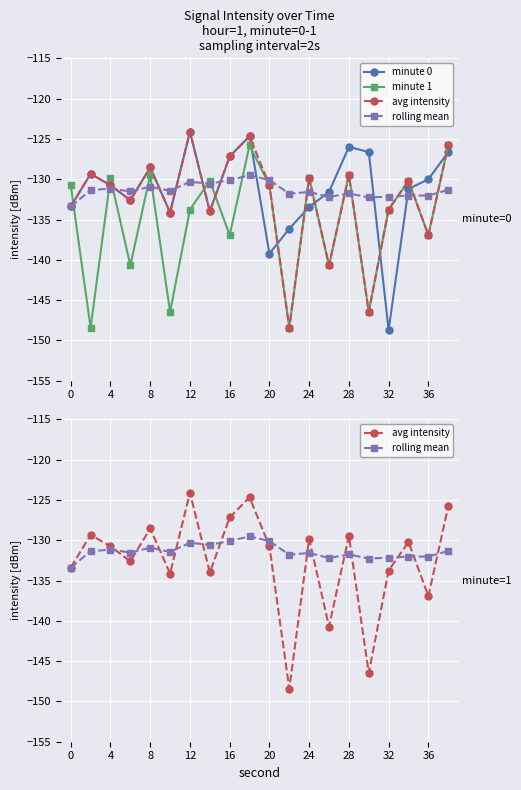

Reading right to left, list all the values displayed in this chart.

minute 0: -126.6	-130.0	-131.2	-148.7	-126.6	-126.0	-131.6	-133.4	-136.1	-139.2	-124.7	-127.2	-134.0	-124.1	-134.1	-128.5	-132.6	-130.7	-129.3	-133.4
minute 1: -125.8	-136.9	-130.2	-133.8	-146.5	-129.5	-140.7	-129.8	-148.4	-130.8	-125.8	-136.9	-130.2	-133.8	-146.5	-129.5	-140.7	-129.8	-148.4	-130.8
avg intensity: -125.8	-136.9	-130.2	-133.8	-146.5	-129.5	-140.7	-129.8	-148.4	-130.8	-124.7	-127.2	-134.0	-124.1	-134.1	-128.5	-132.6	-130.7	-129.3	-133.4
rolling mean: -131.3	-132.0	-132.0	-132.2	-132.3	-131.8	-132.2	-131.6	-131.8	-130.1	-129.5	-130.1	-130.6	-130.3	-131.5	-130.9	-131.5	-131.2	-131.4	-133.4